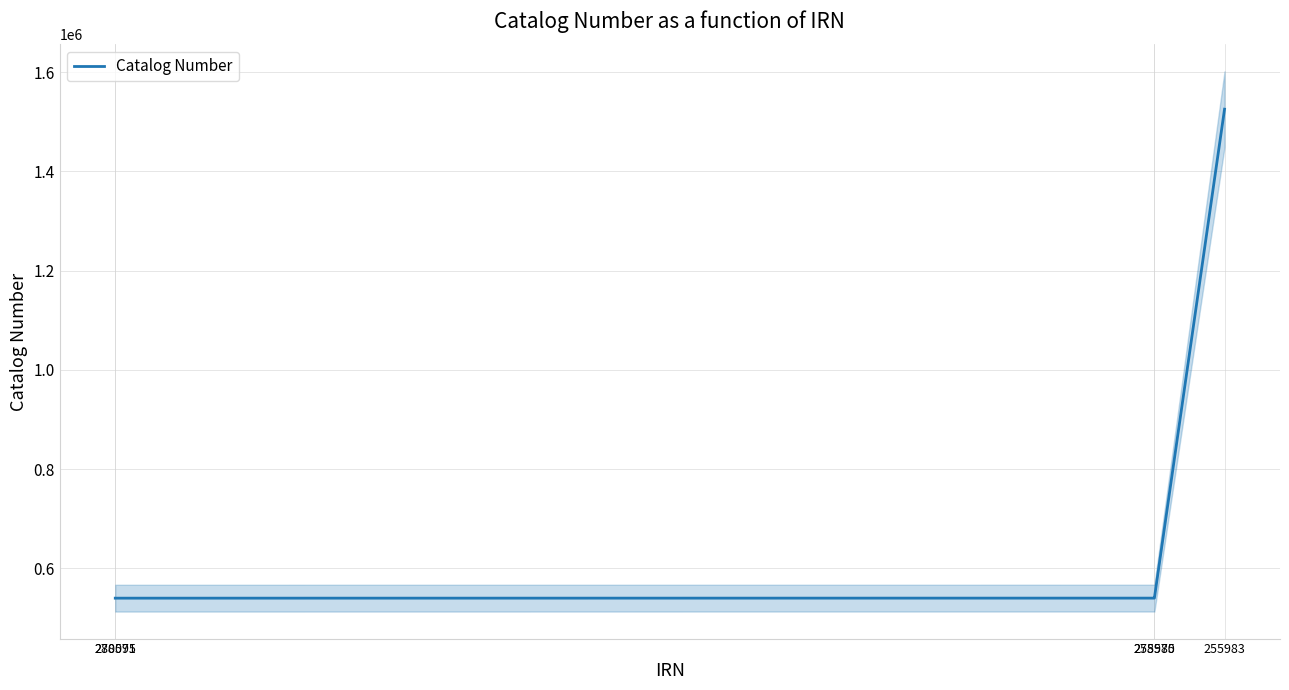

How many lines are shown in the chart?

1